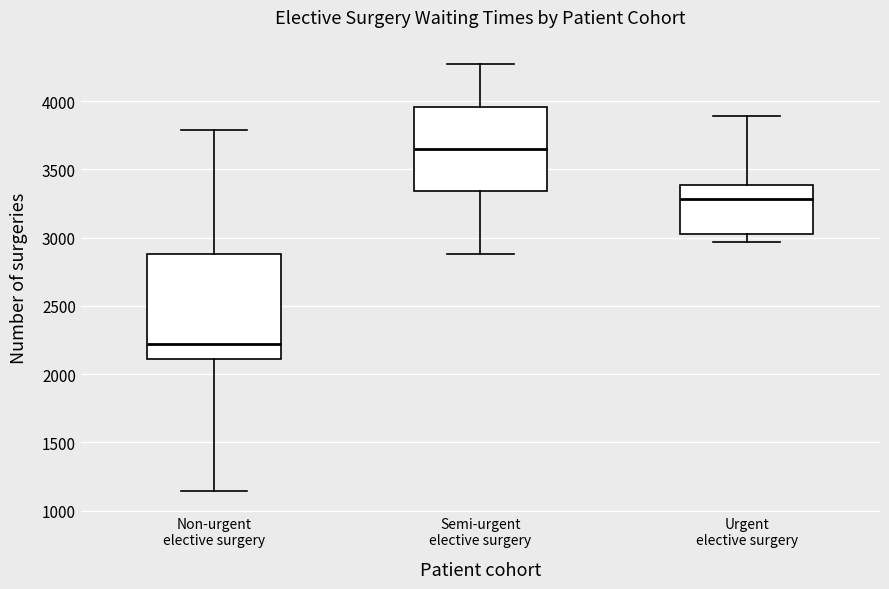

Where is the upper edge of the box for Non-urgent elective surgery on the y-axis? The values are not printed on the chart, so give them approximately, as read against the axis.

2900